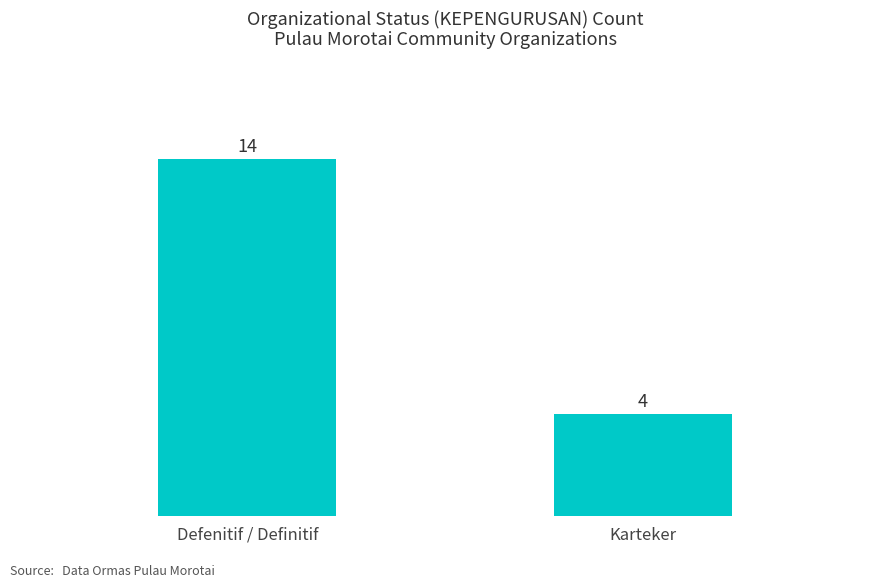

Reading left to right, extract all data points from this chart.

14	4